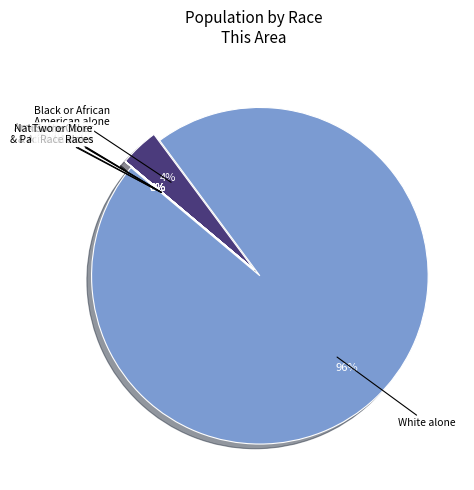

Which category has the smallest portion of the pie?

Native Hawaiian and Other Pacific Islander